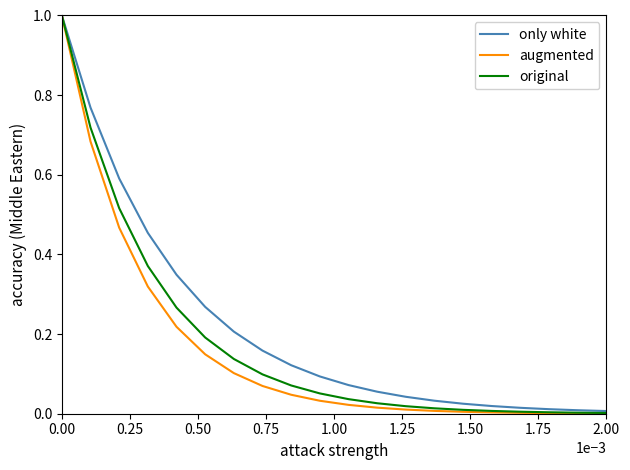

What is the sum of all only white values?

4.3